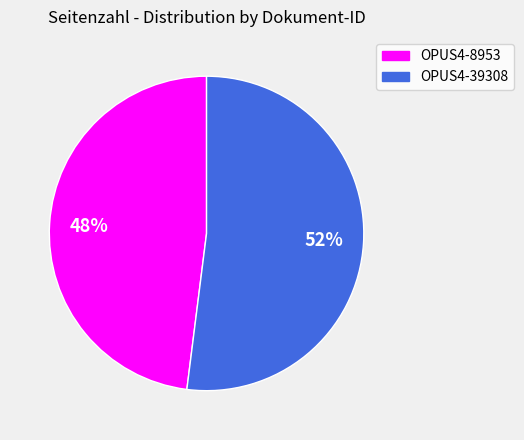

What is the largest slice in the pie chart?

OPUS4-39308